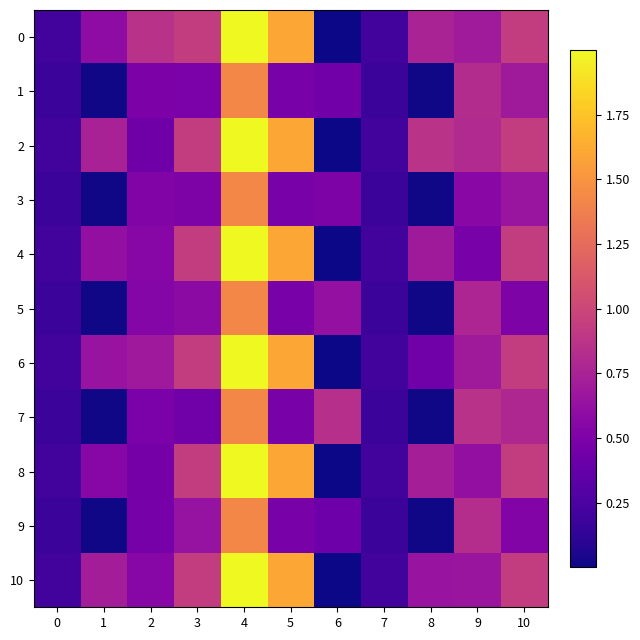

Between 5 and 9, which series saw the biggest shift?

4